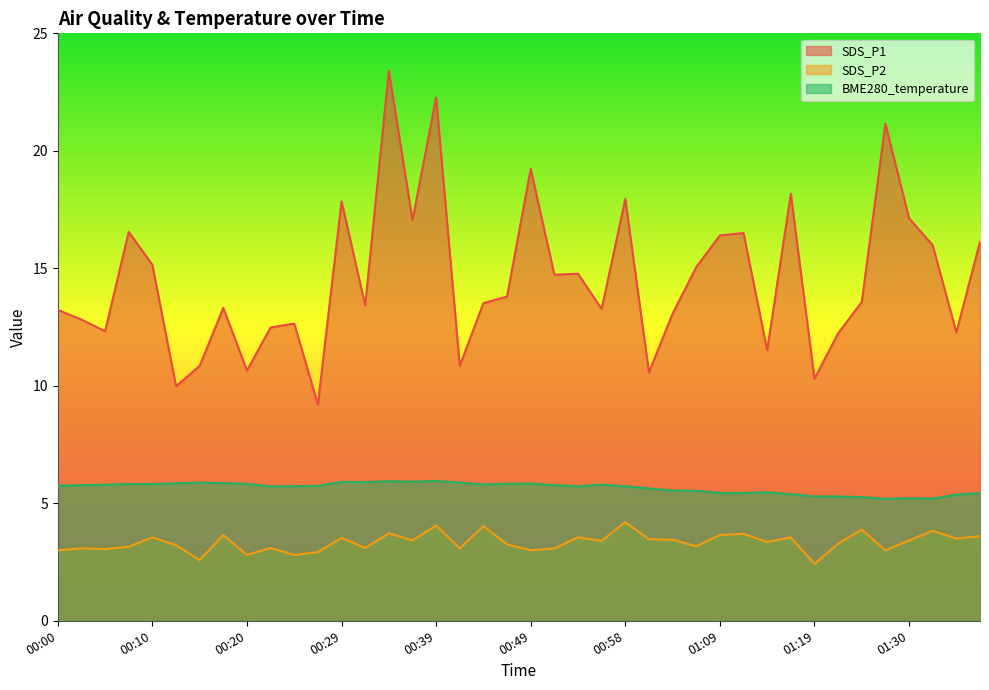

True or false: SDS_P1 has more than 0 points higher than both neighbors.

True